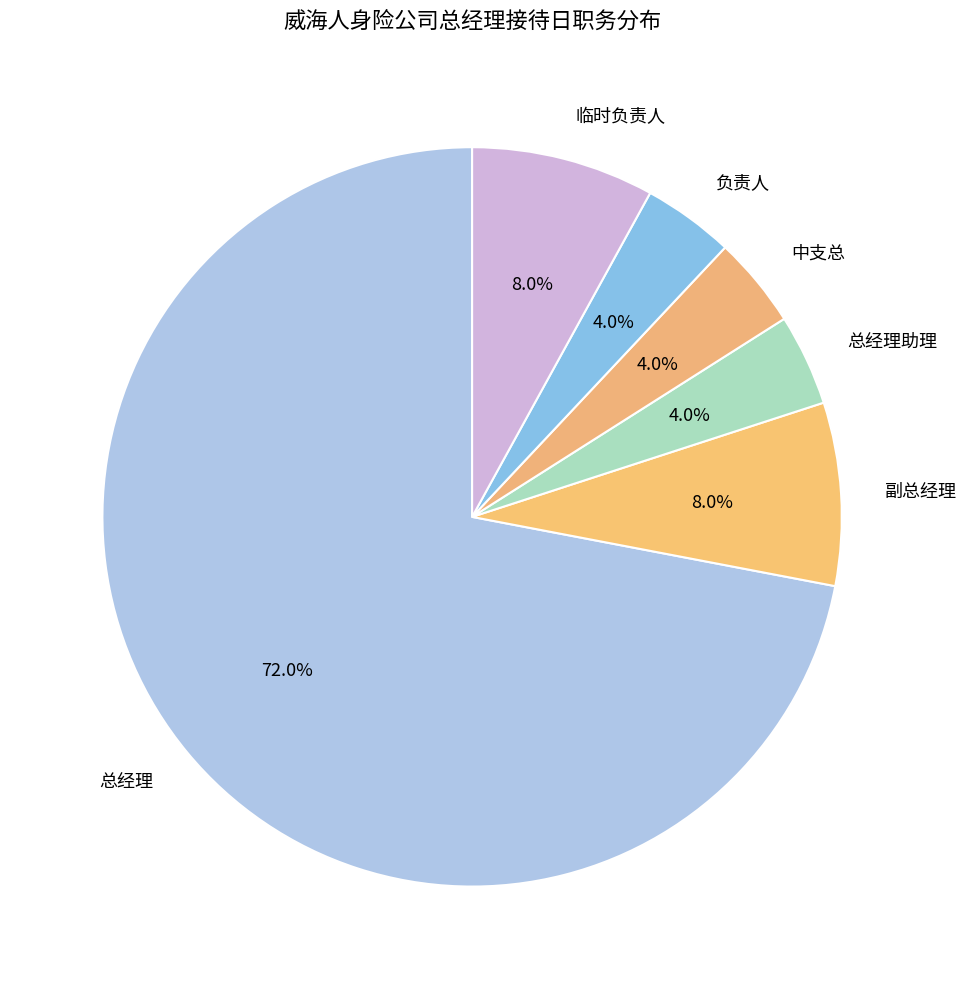

Count the number of slices in the pie.

6